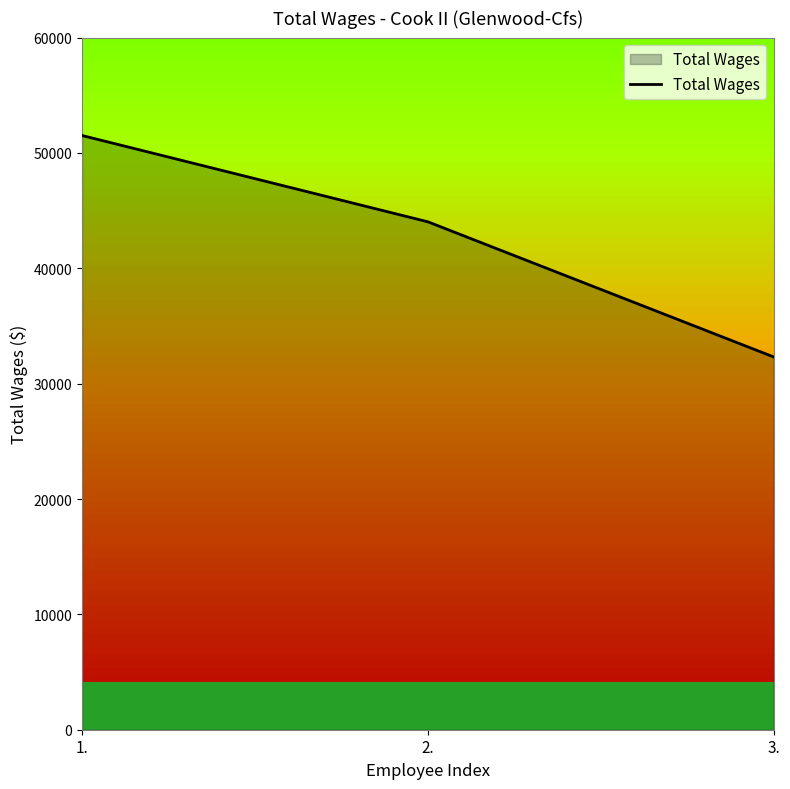

Approximately how many times larger is the value at 1. compared to 2.?

1.2